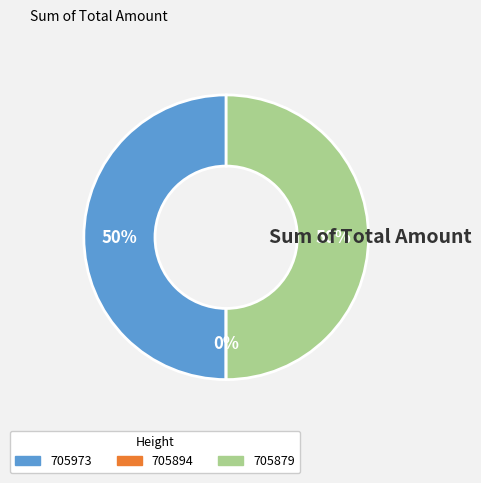

What is the ratio of the value at 705879 to the value at 705973?

1.0